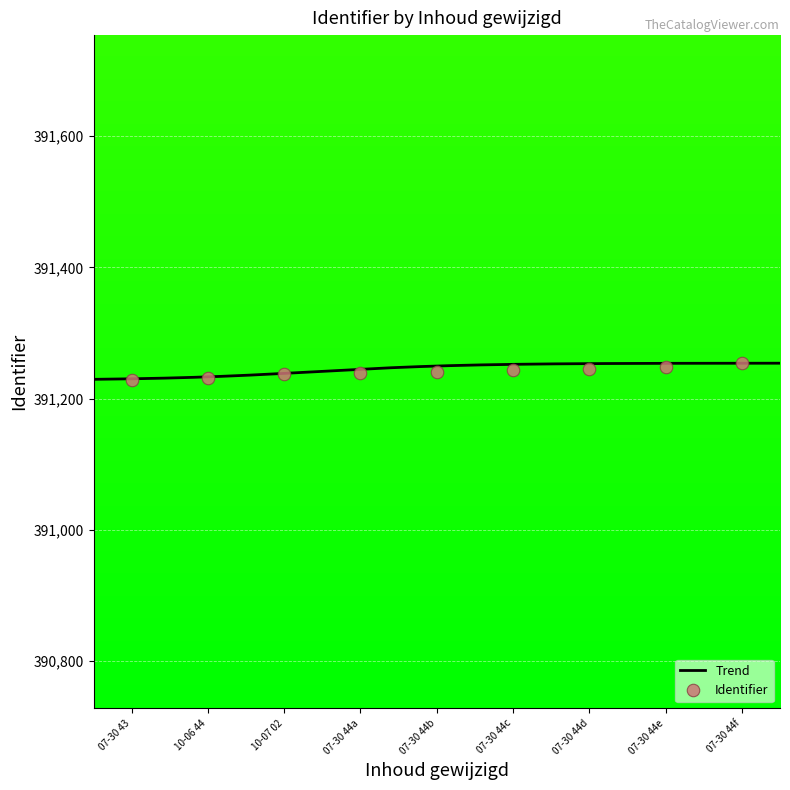

What is the highest value of the Identifier series?

391254